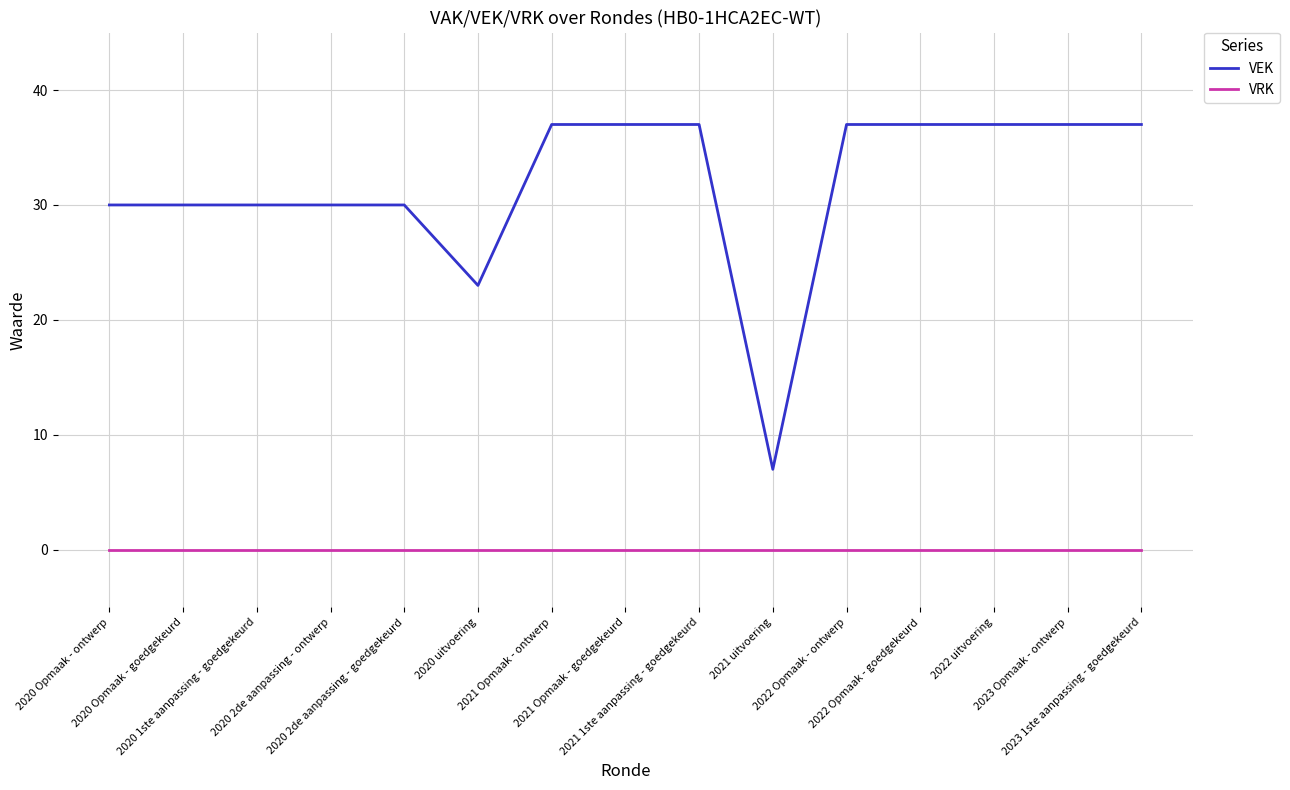

List the series in order of their overall mean, lowest first.

VRK, VEK